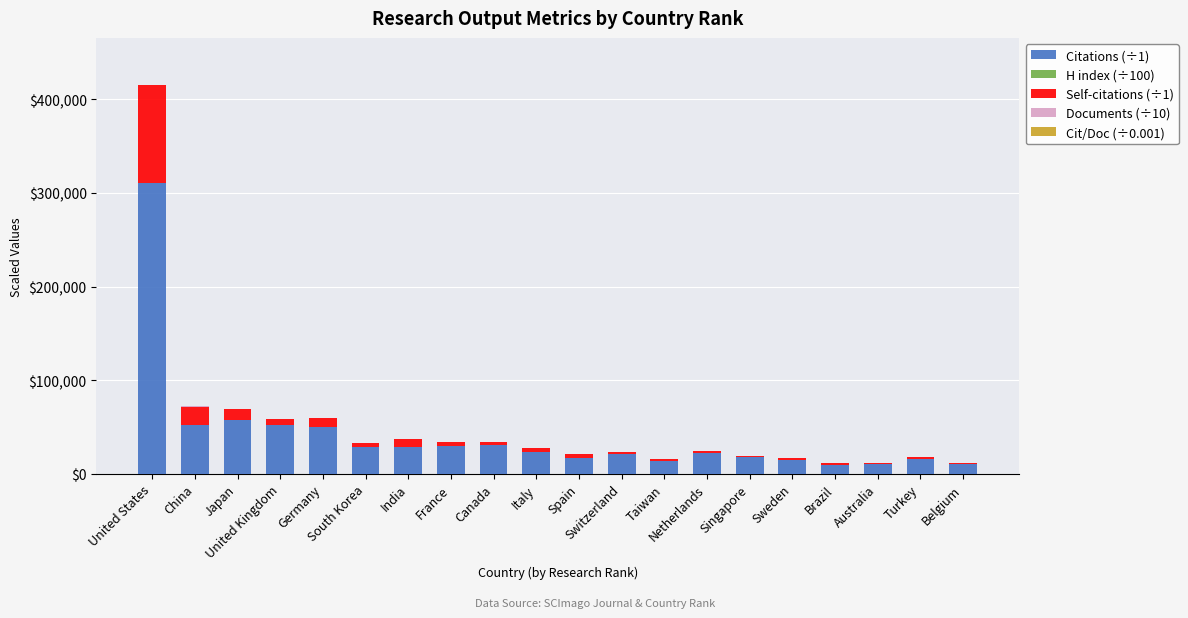

How many categories are shown in the chart?

20